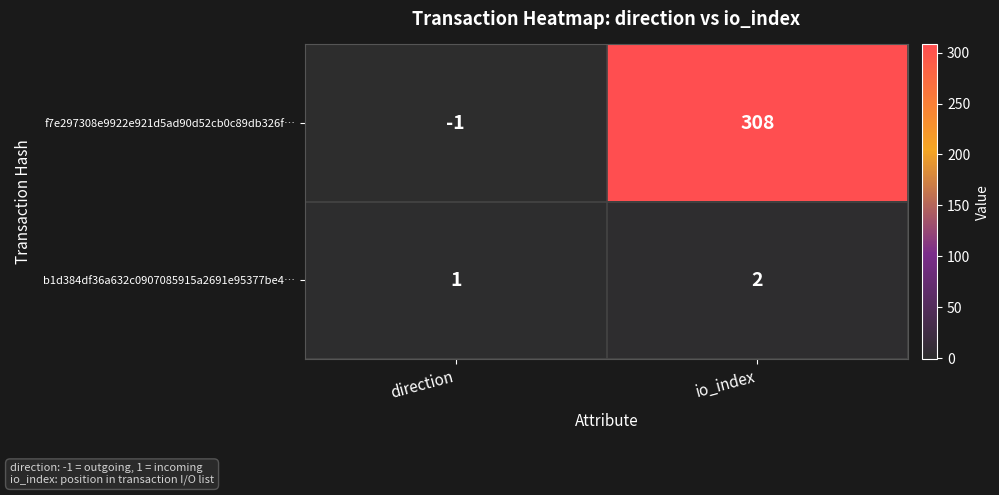

Count the number of data series in this chart.

2